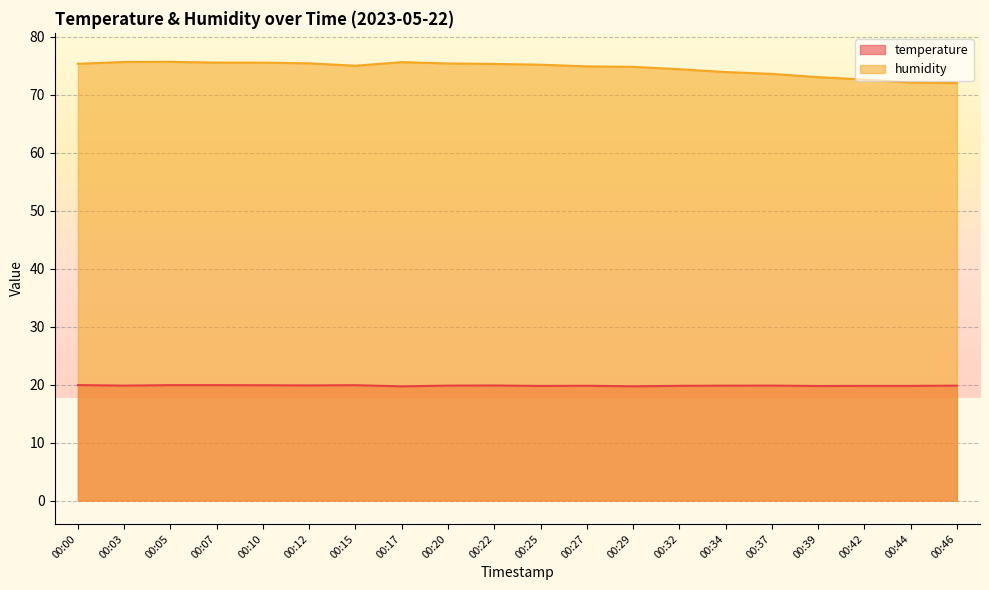

List the series in order of their peak value, highest first.

humidity, temperature